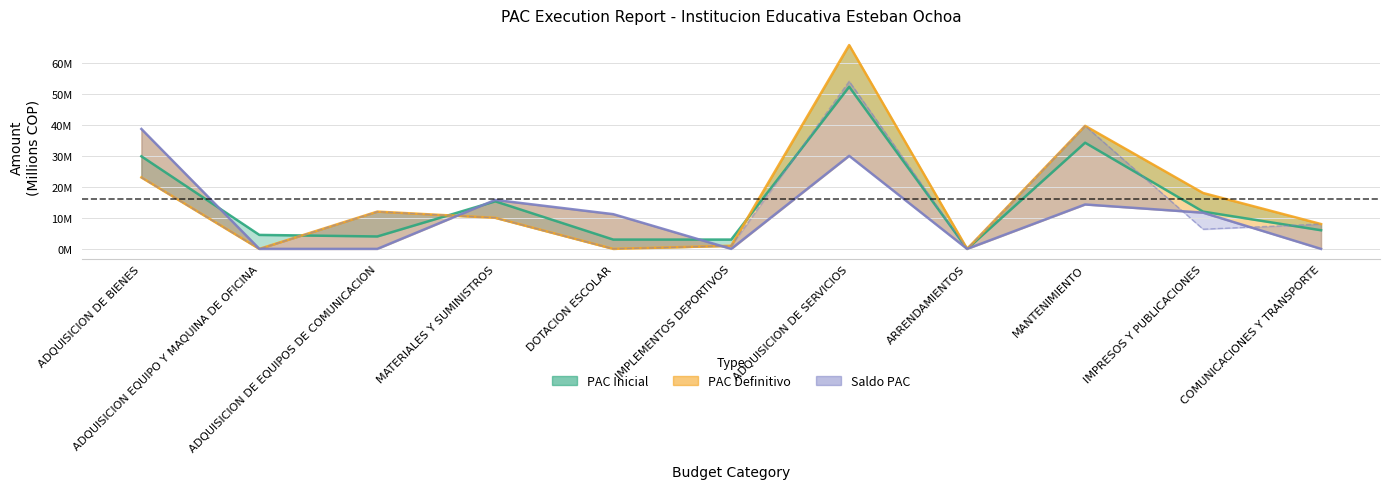

Read the value at MANTENIMIENTO.

39.6